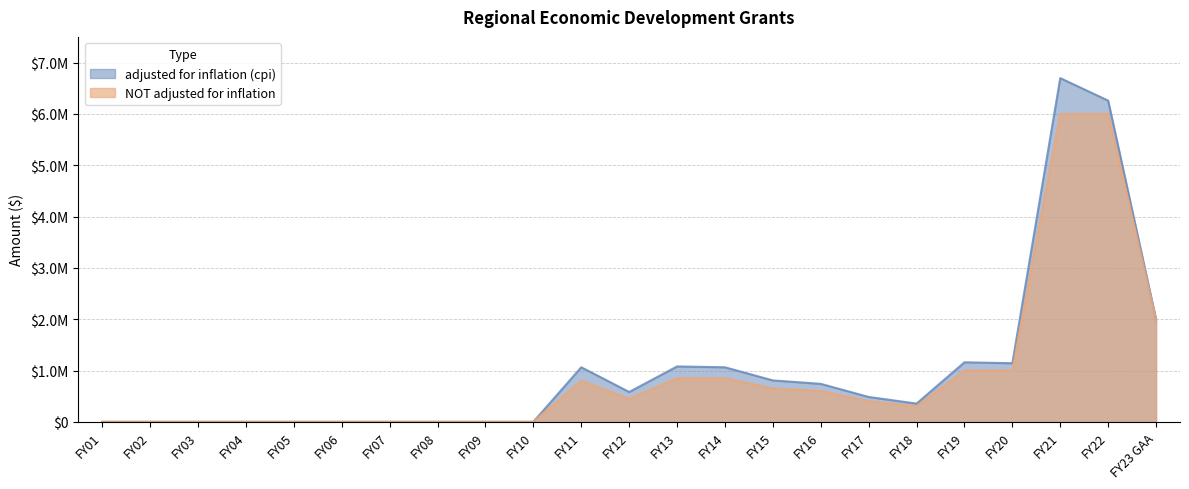

At which category is the sum across all series the highest?

FY21